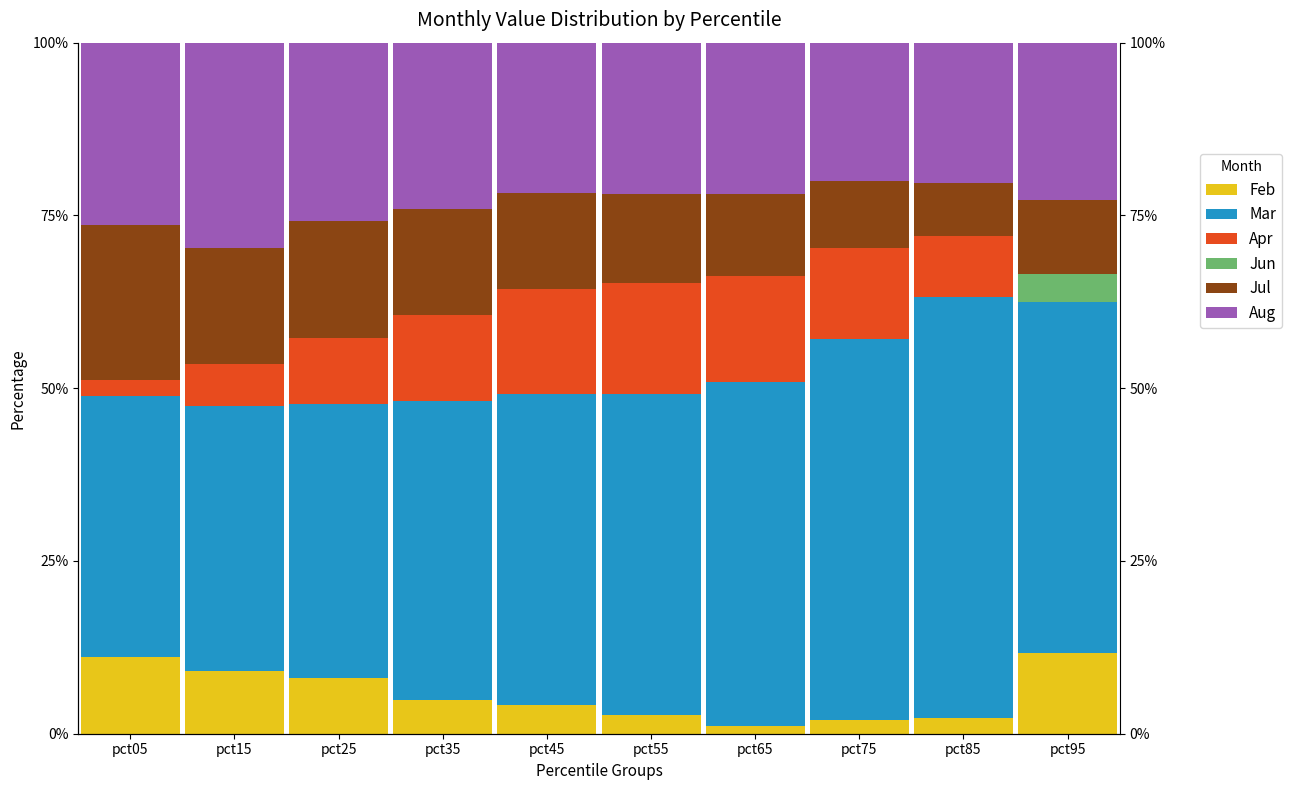

At which category is the sum across all series the highest?

pct65